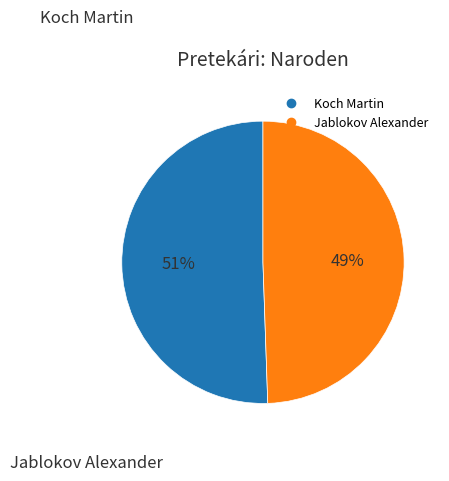

Is the sum of Koch Martin and Jablokov Alexander greater than half?

Yes